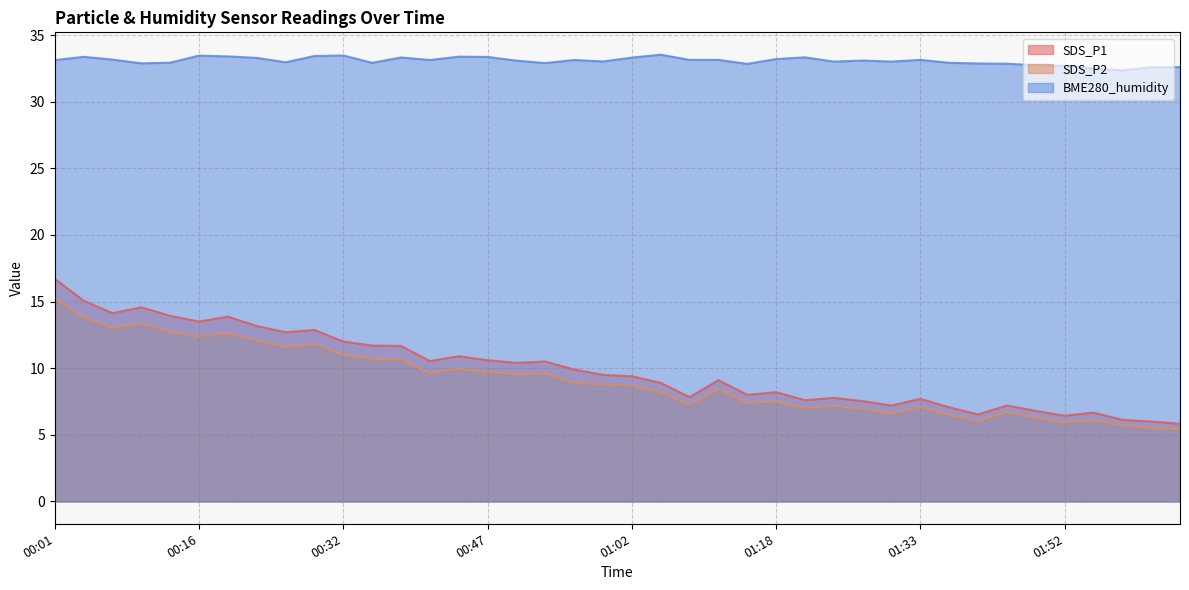

The value of BME280_humidity at 00:25 is 17.5. True or false?

False